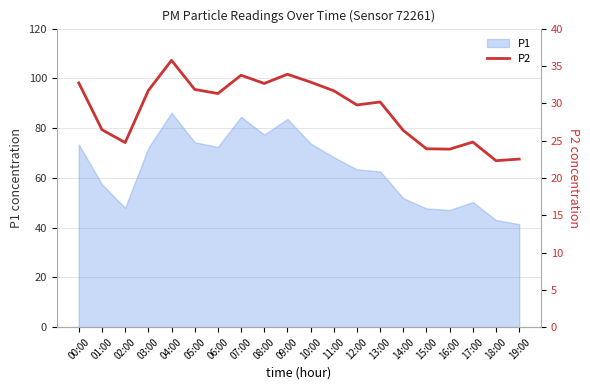

Does the chart display data point markers on the line(s)?

No